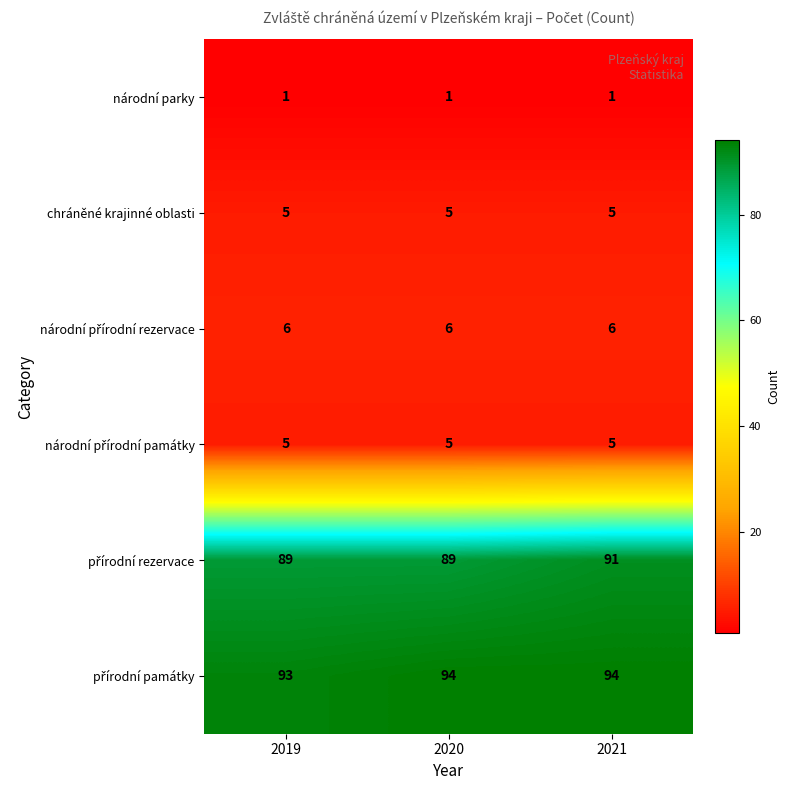

What is the maximum value shown in the chart?

94